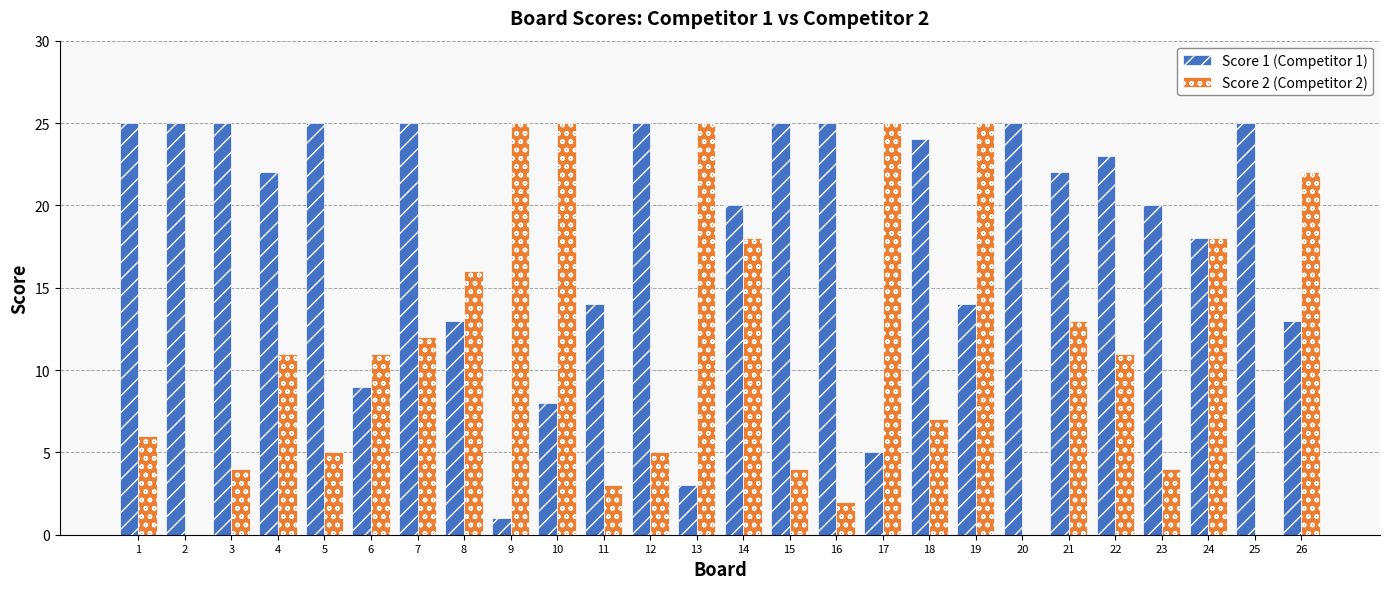

Is the value of Score 1 (Competitor 1) at 7 greater than the value of Score 2 (Competitor 2) at 3?

Yes